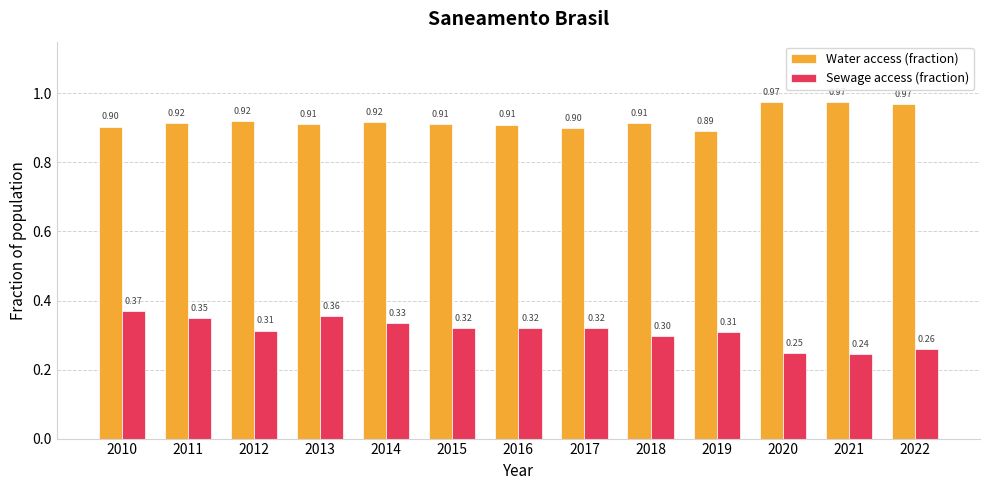

Is the value of Water access (fraction) at 2020 greater than the value of Sewage access (fraction) at 2018?

Yes